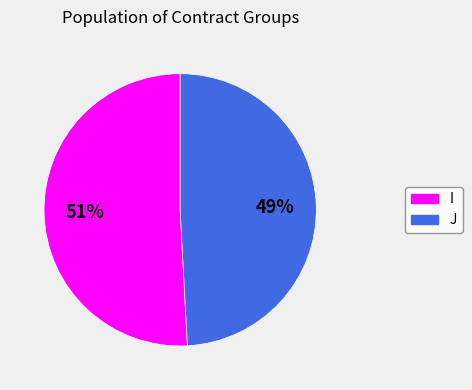

Between I and J, which is larger?

I